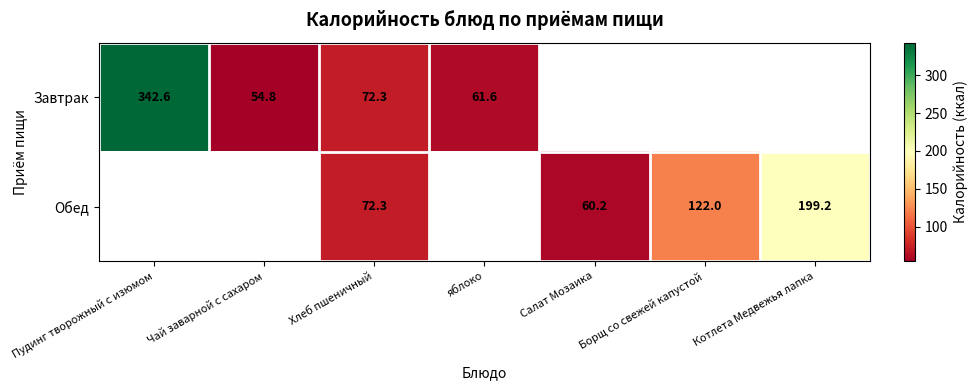

True or false: Обед has a value of 79.3 at Салат Мозаика.

False